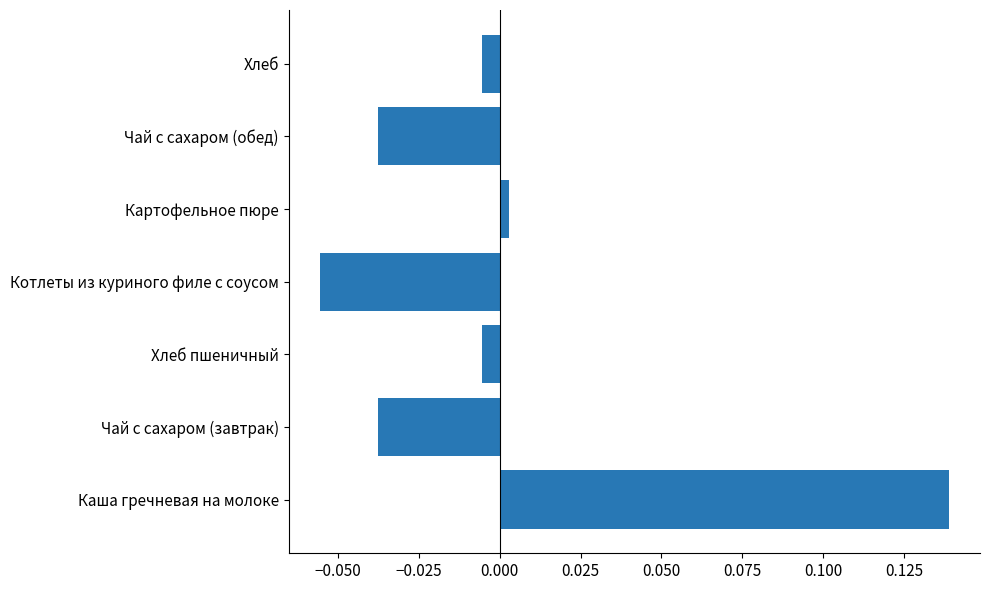

How many positive values are there?

2